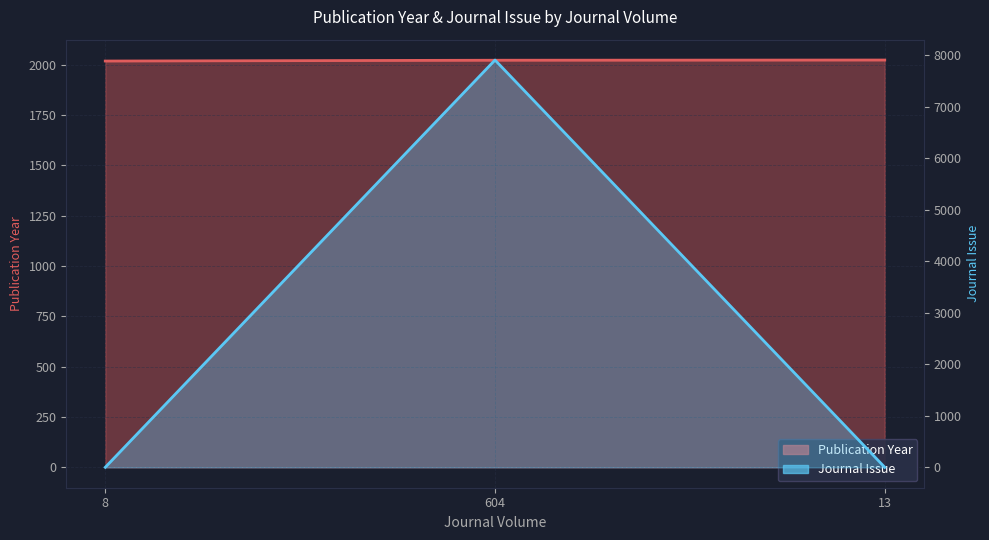

Is the value of Publication Year at 8 greater than the value of Journal Issue at 604?

No